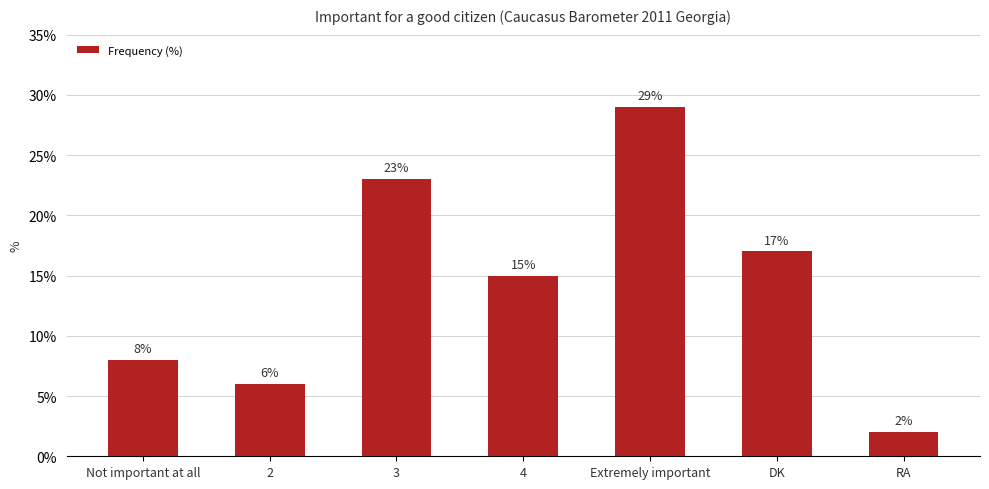

Count the number of data series in this chart.

1